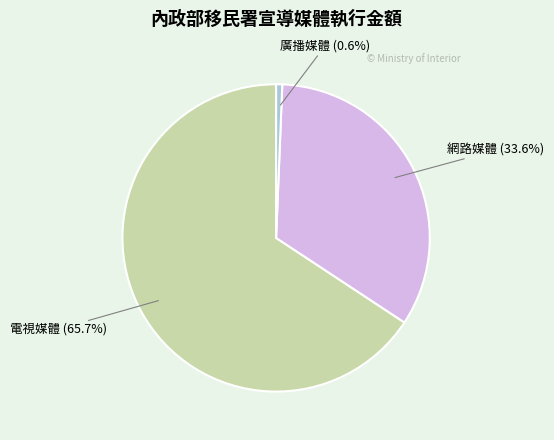

What percentage is NOT represented by 廣播媒體?

99.4%